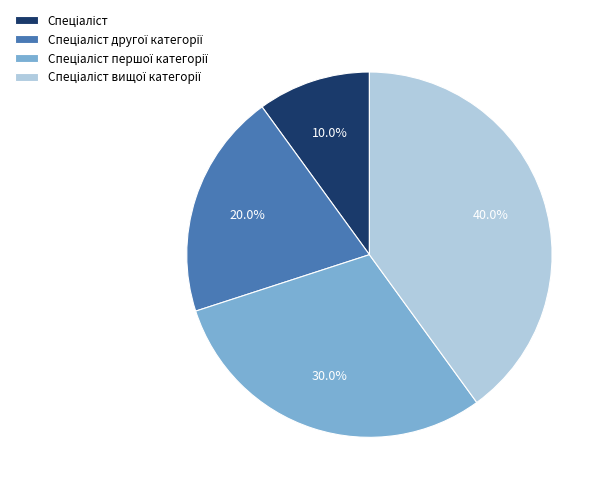

Does any single category account for the majority?

No